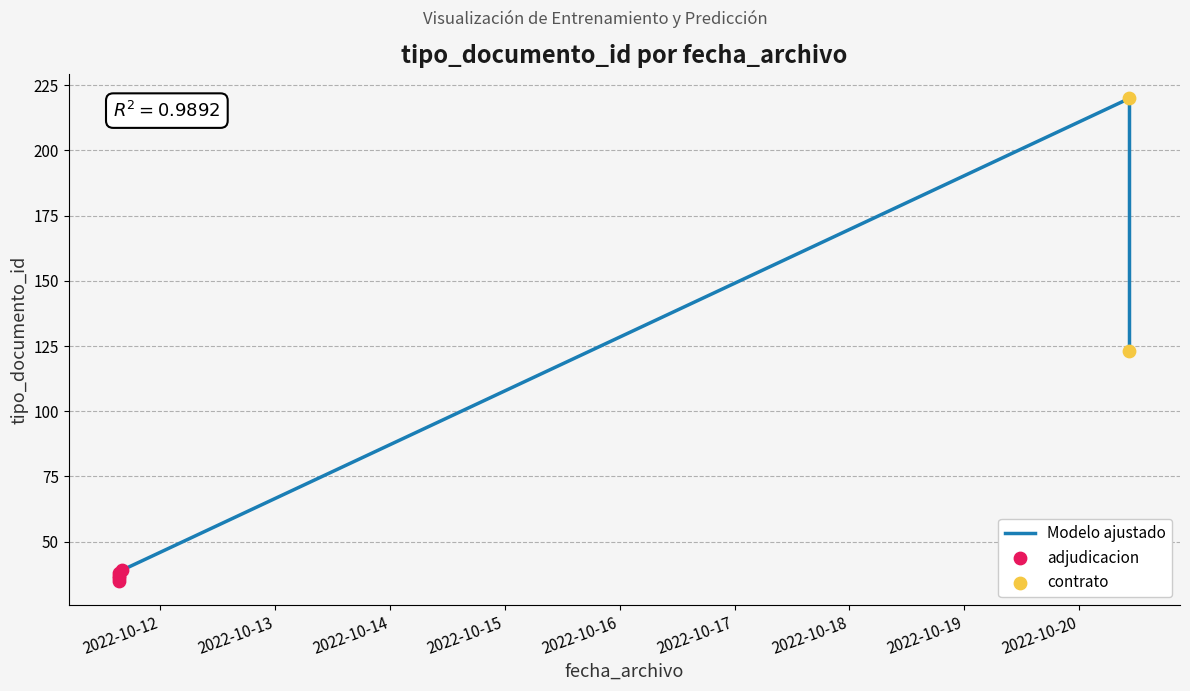

Which has a higher value, 2022-10-20 10:32:40 or 2022-10-11 15:23:51?

2022-10-20 10:32:40